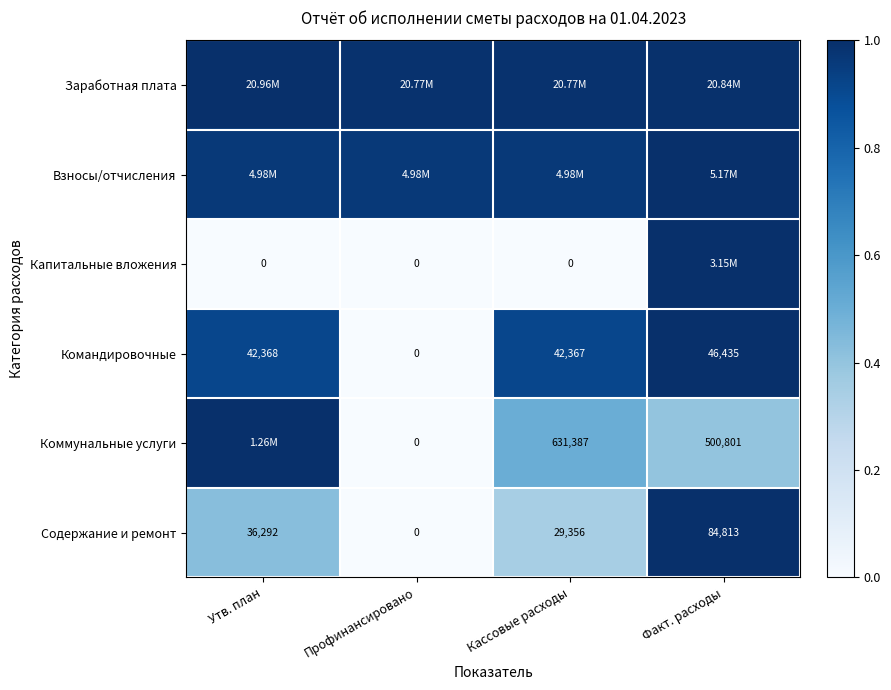

Which category has the highest value in the Командировочные series?

Факт. расходы